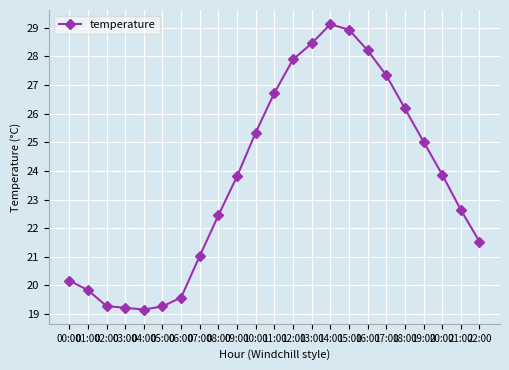

What is the label of the 23rd point from the left?

22:00